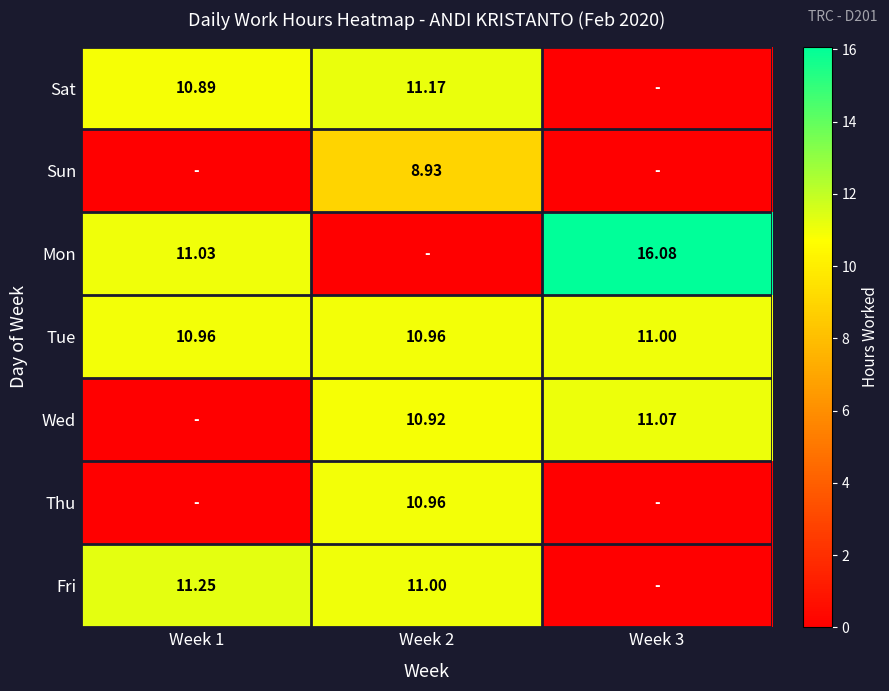

What is the spread (max minus min) of values at Week 2?

11.2